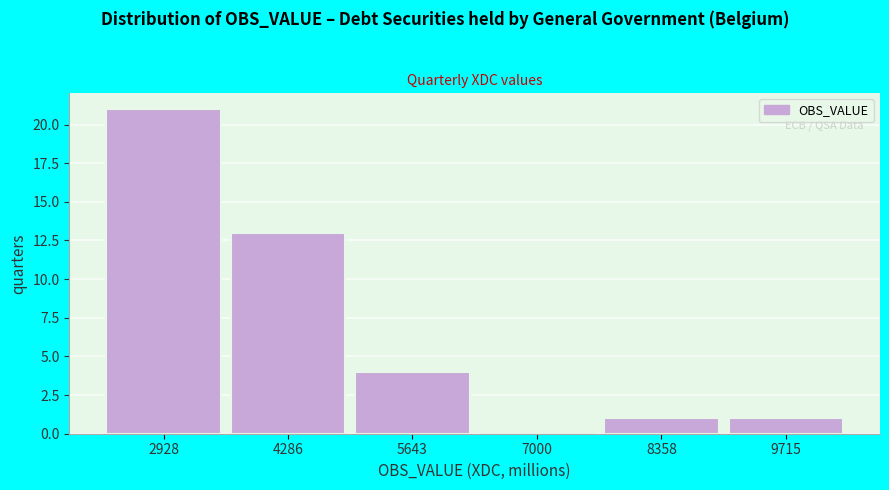

Reading left to right, transcribe this chart: for each bar, give the range it covers on the x-axis and its height. Neither the bar edges nor the heights are printed on the chart, so give them approximately, as read against the axes.

2200 to 3600: 21
3600 to 5000: 13
5000 to 6400: 4
6400 to 7600: 0
7600 to 9000: 1
9000 to 10400: 1